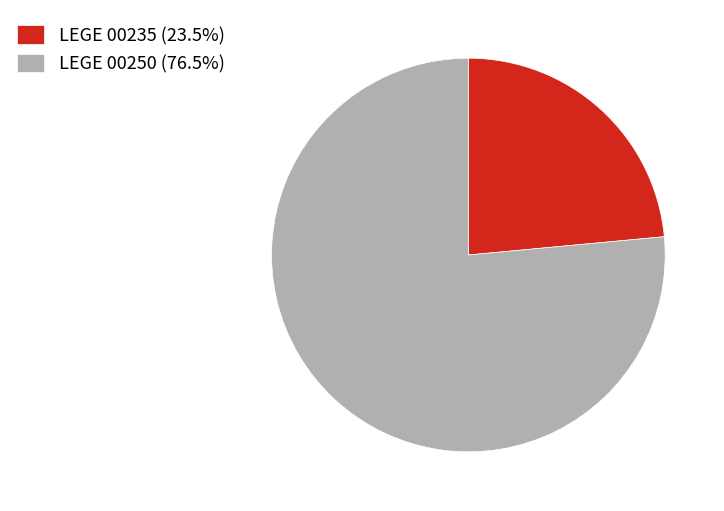

Does LEGE 00235 represent more than half of the total?

No